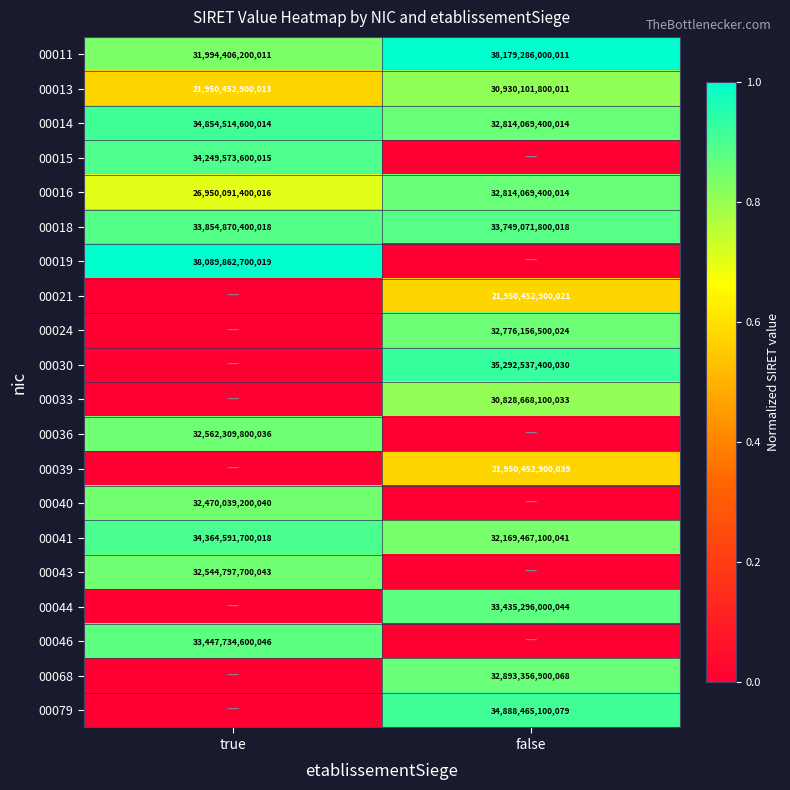

Between true and false, which is larger?

false